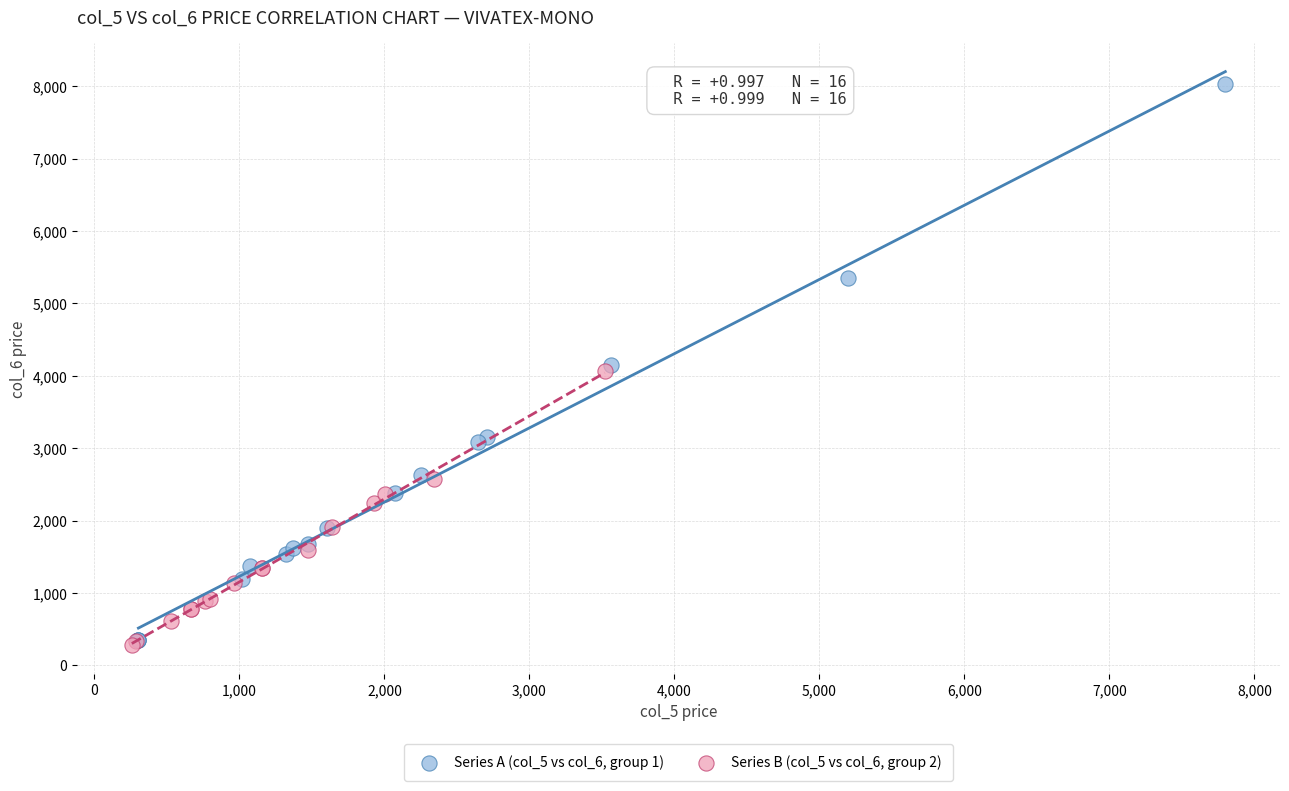

Which series contains the highest Y value?

Series A (col_5 vs col_6, group 1)